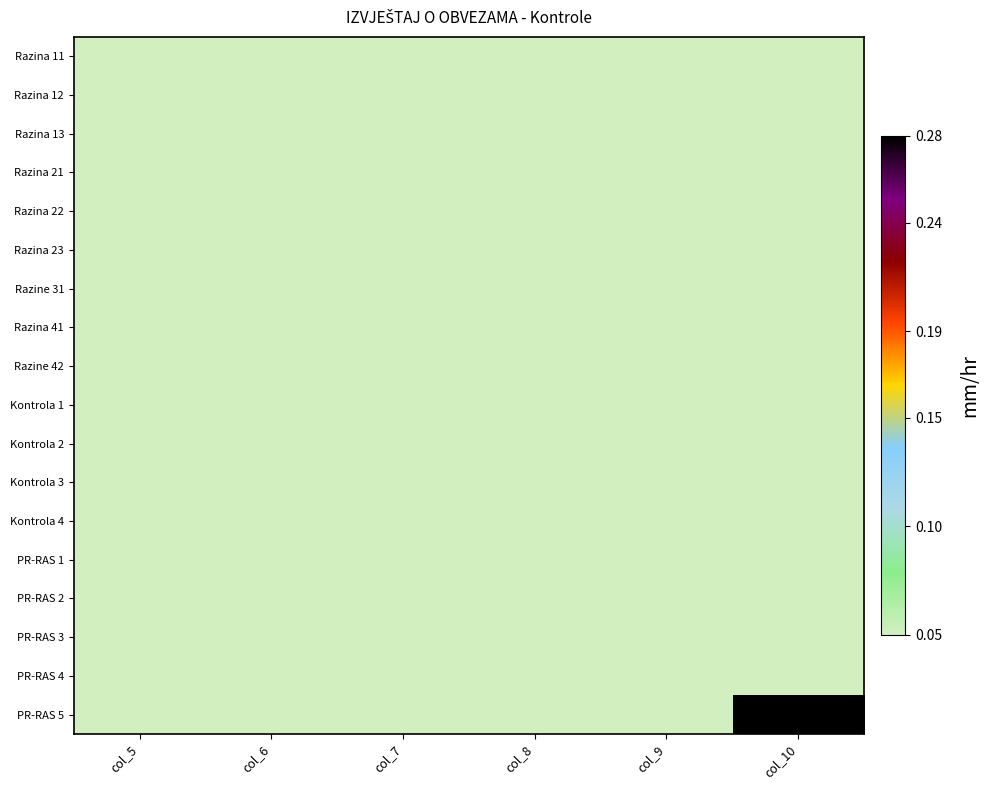

What is the smallest value displayed?

0.1